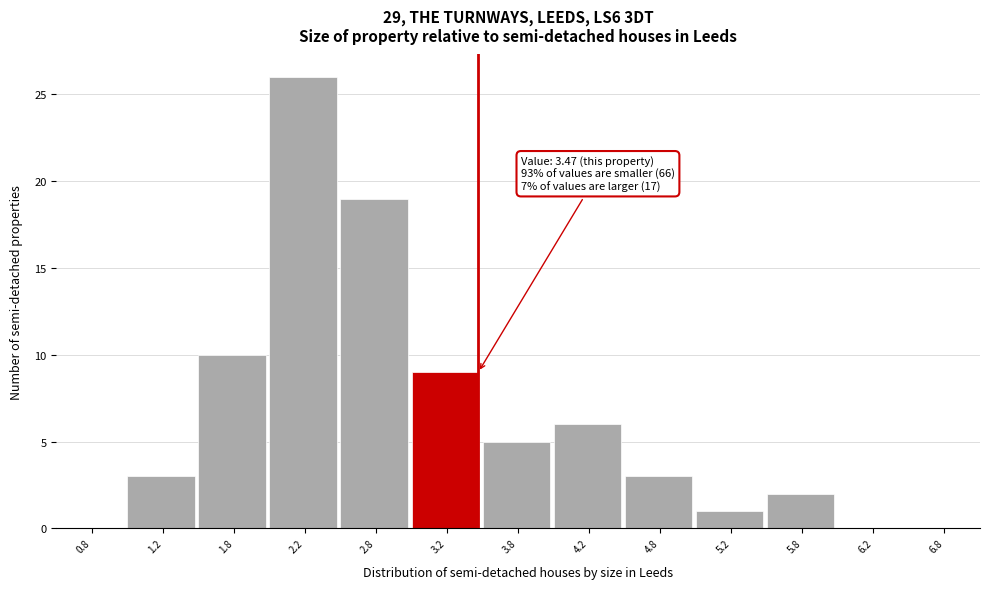

Which range on the x-axis has the tallest bar?

2.0 to 2.5